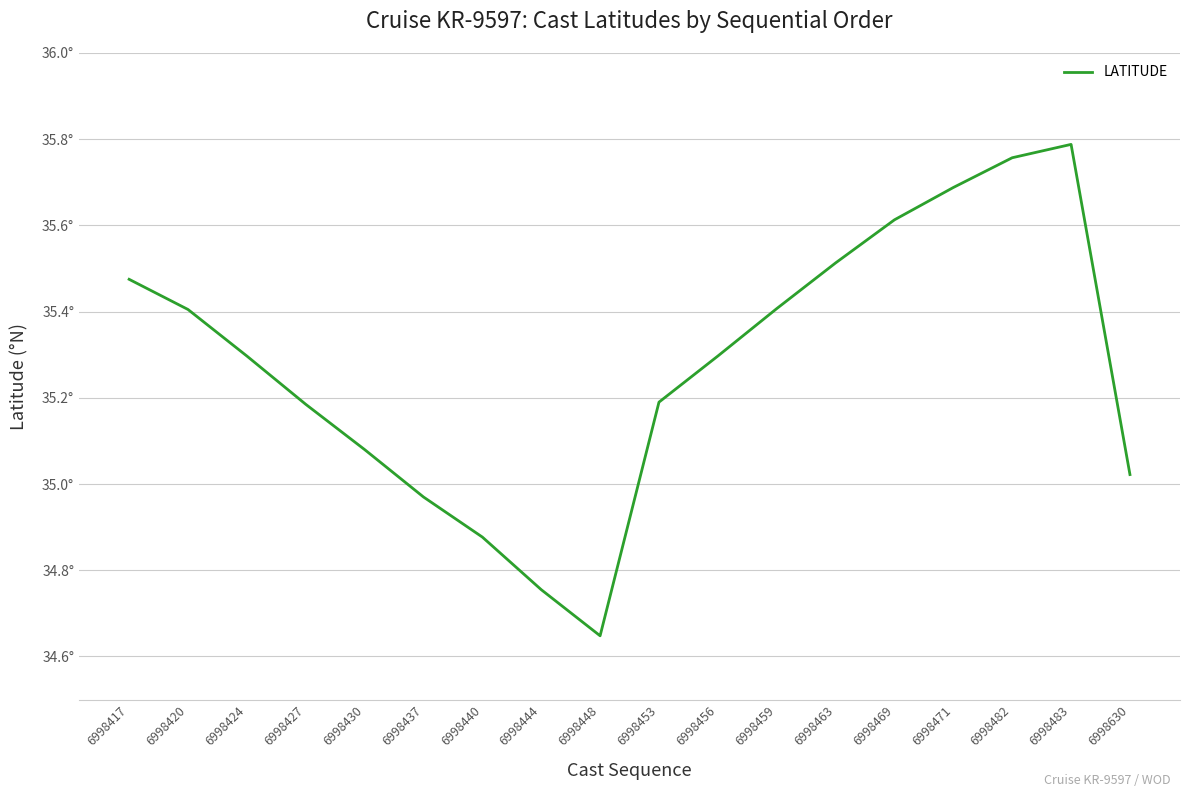

Between 6998430 and 6998417, which is larger?

6998417